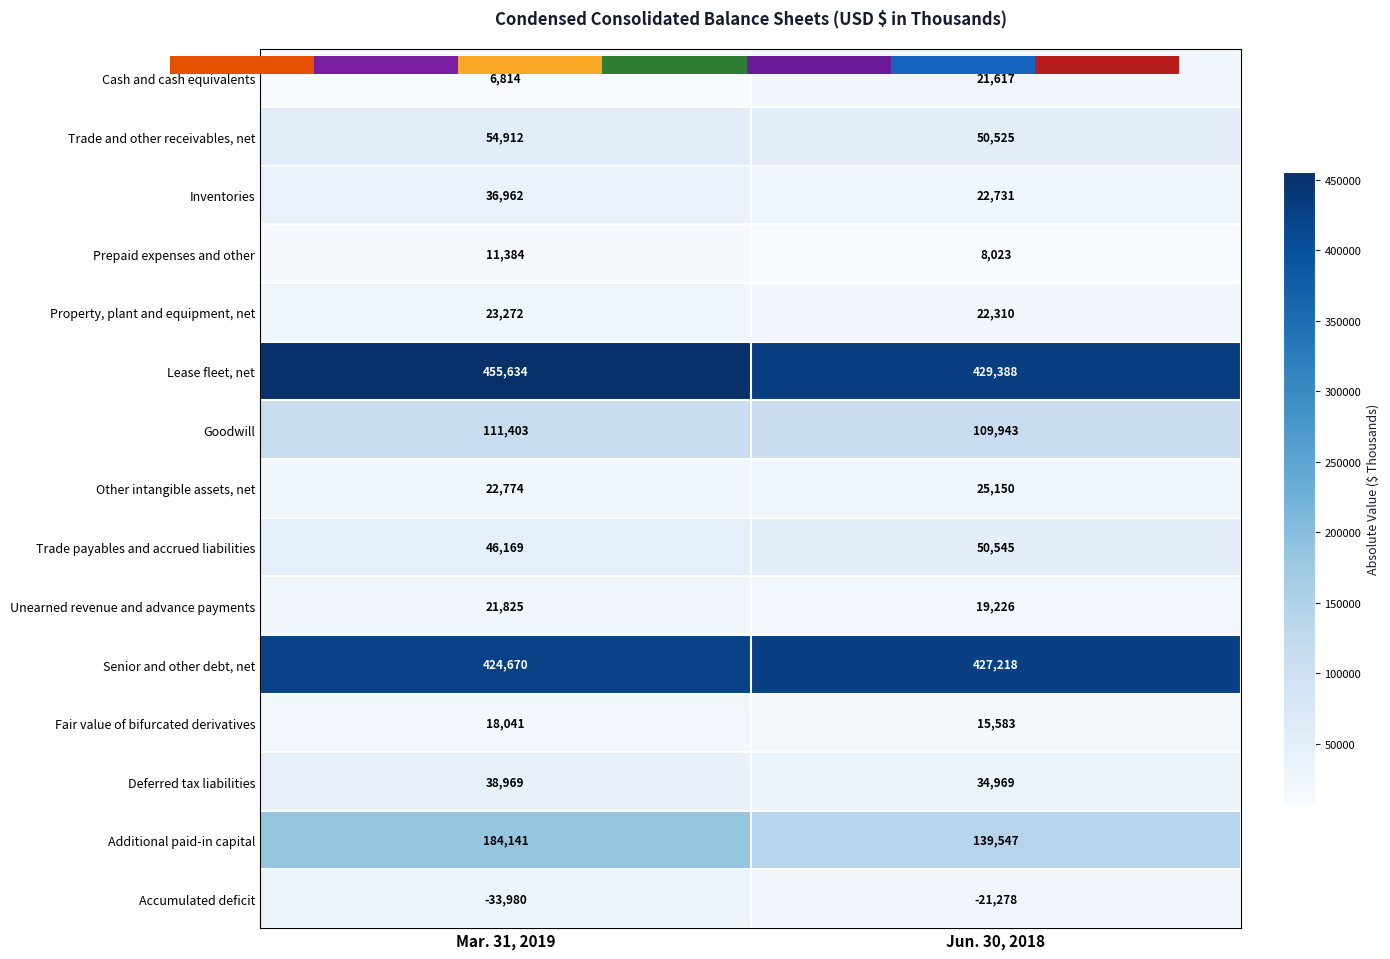

What is the maximum value for Unearned revenue and advance payments?

21825